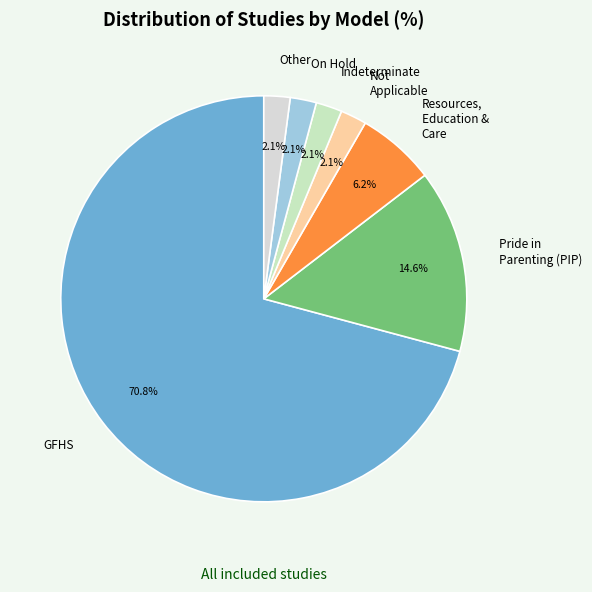

How many segments does this pie chart have?

7